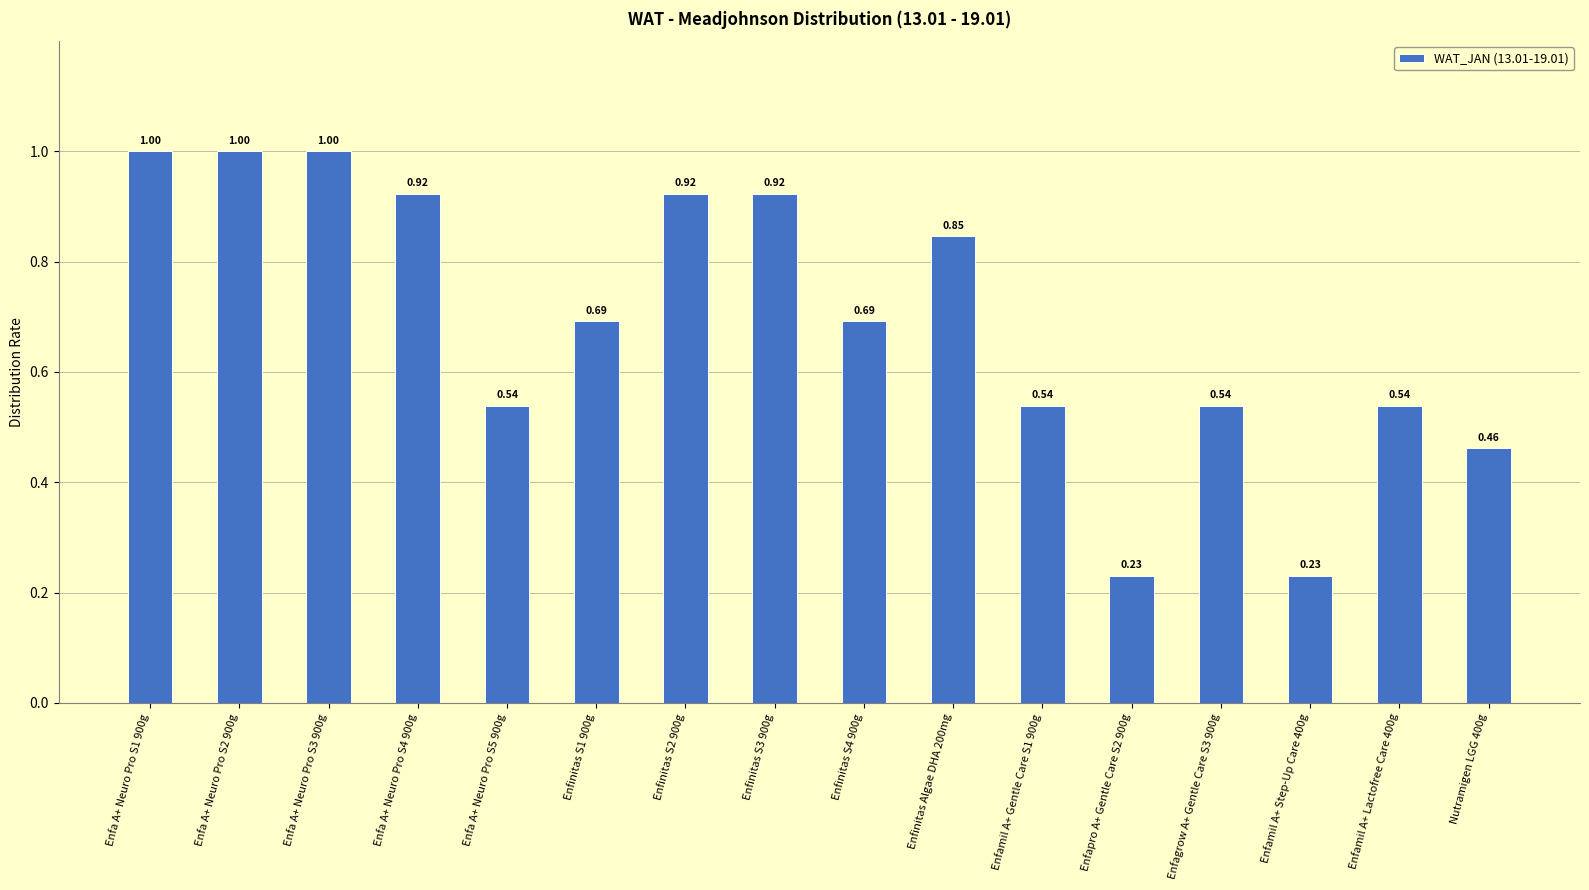

Between Enfinitas Algae DHA 200mg and Enfa A+ Neuro Pro S4 900g, which is larger?

Enfa A+ Neuro Pro S4 900g